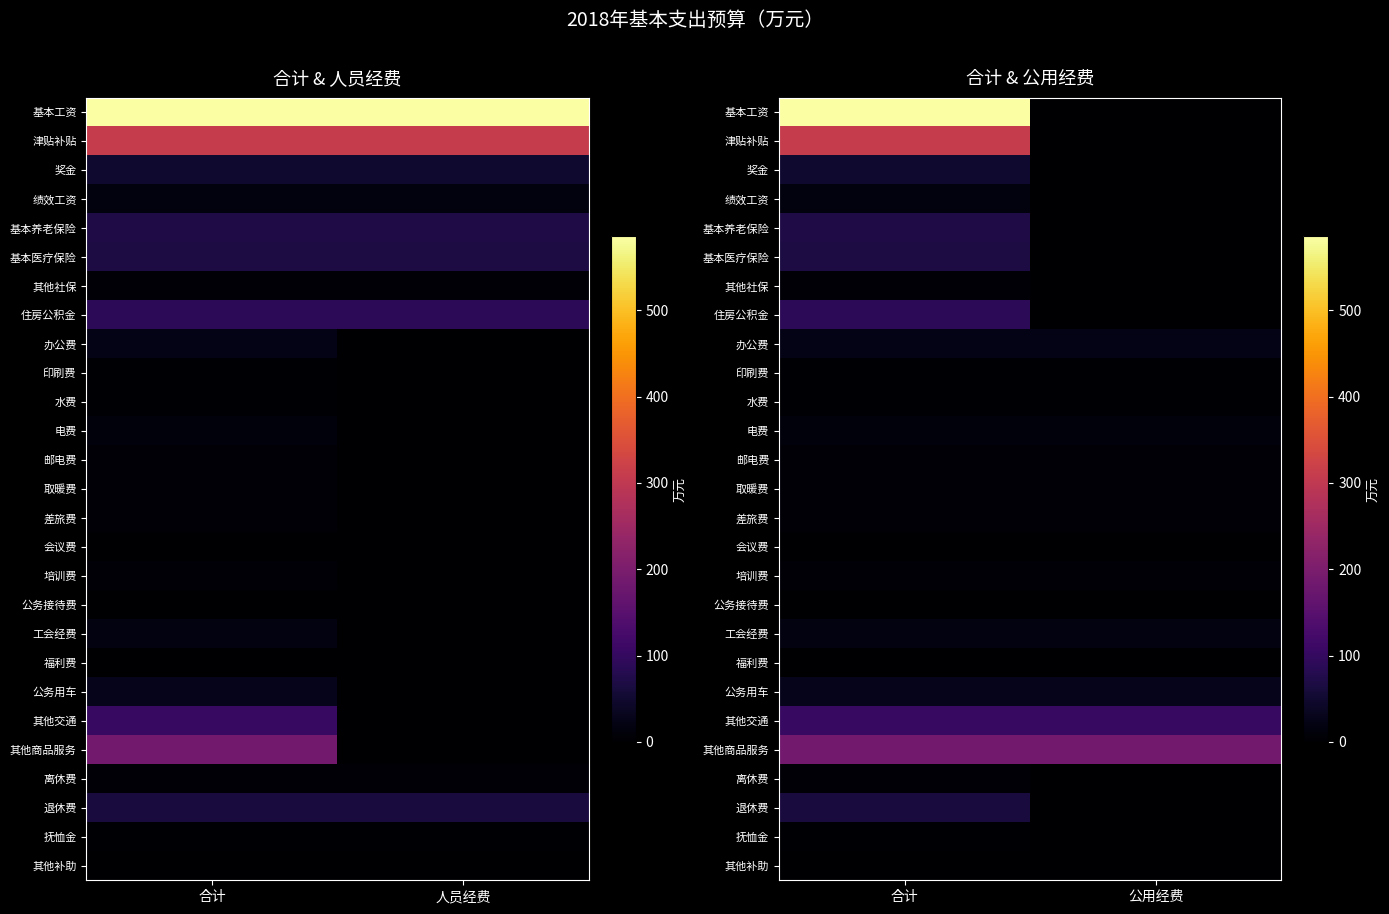

List the series in order of their peak value, lowest first.

会议费, 公务接待费, 其他补助, 福利费, 水费, 印刷费, 抚恤金, 邮电费, 离休费, 其他社保, 培训费, 差旅费, 取暖费, 电费, 绩效工资, 工会经费, 办公费, 公务用车, 奖金, 退休费, 基本医疗保险, 基本养老保险, 住房公积金, 其他交通, 其他商品服务, 津贴补贴, 基本工资